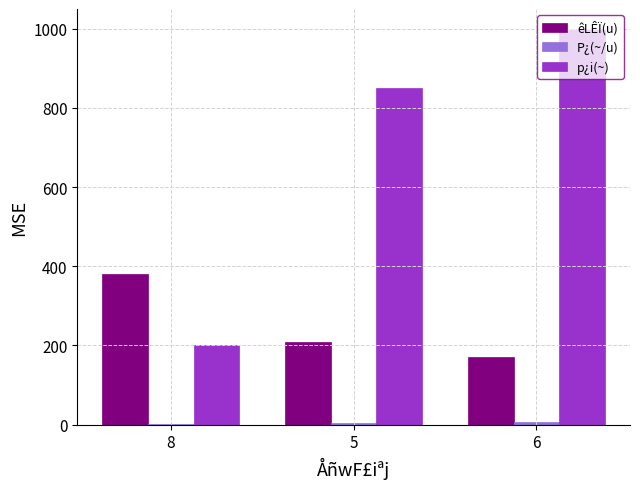

What is the sum of the p¿i(~) values at 6 and 8?

1200.0